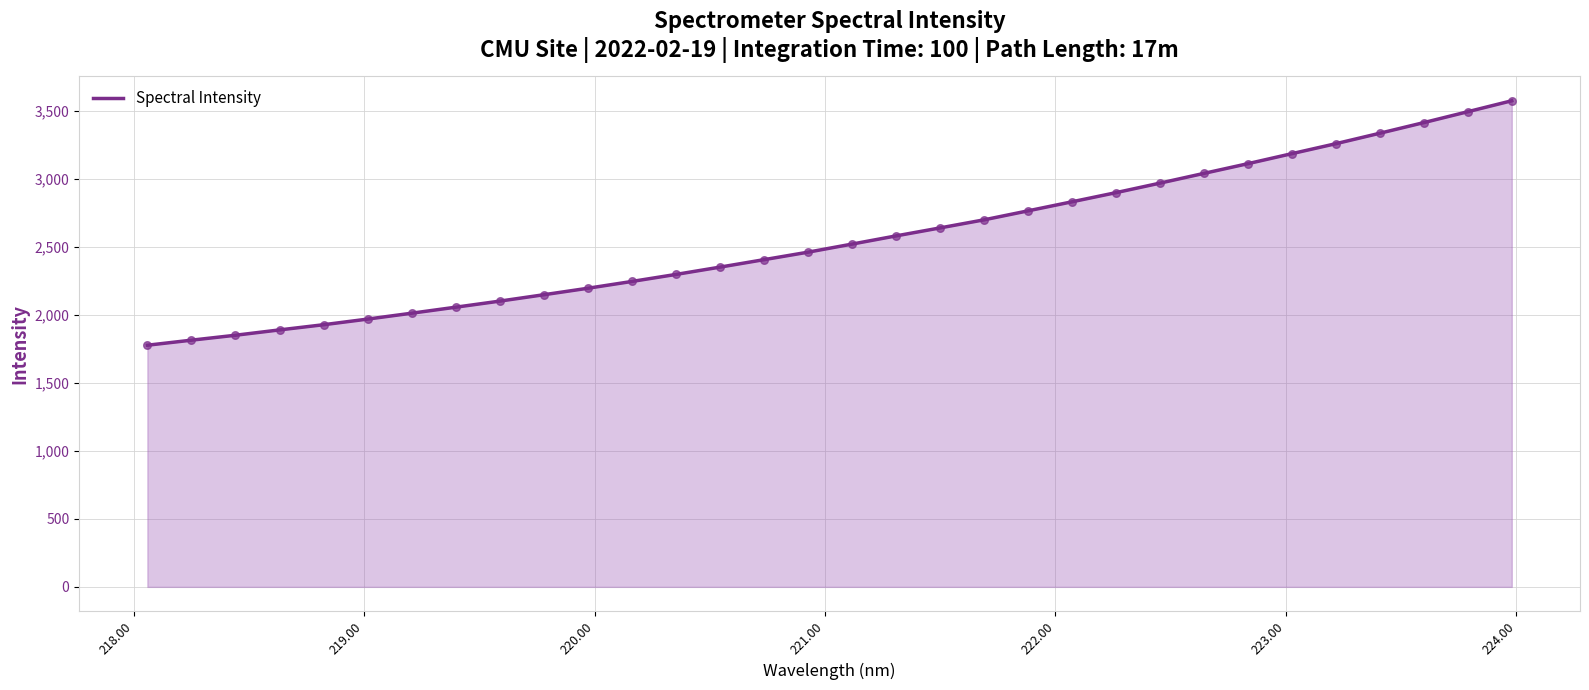

What is the greatest value displayed?

3575.7